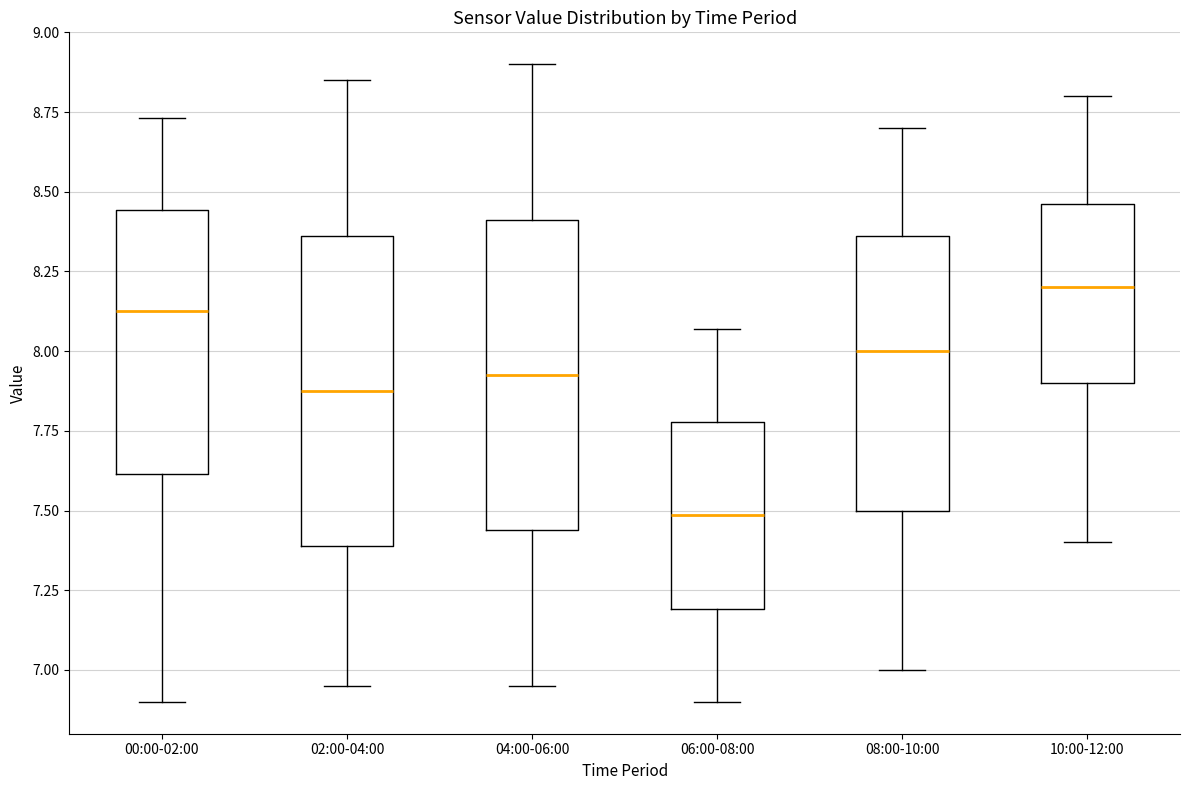

Where is the lower edge of the box for 08:00-10:00 on the y-axis? The values are not printed on the chart, so give them approximately, as read against the axis.

7.50